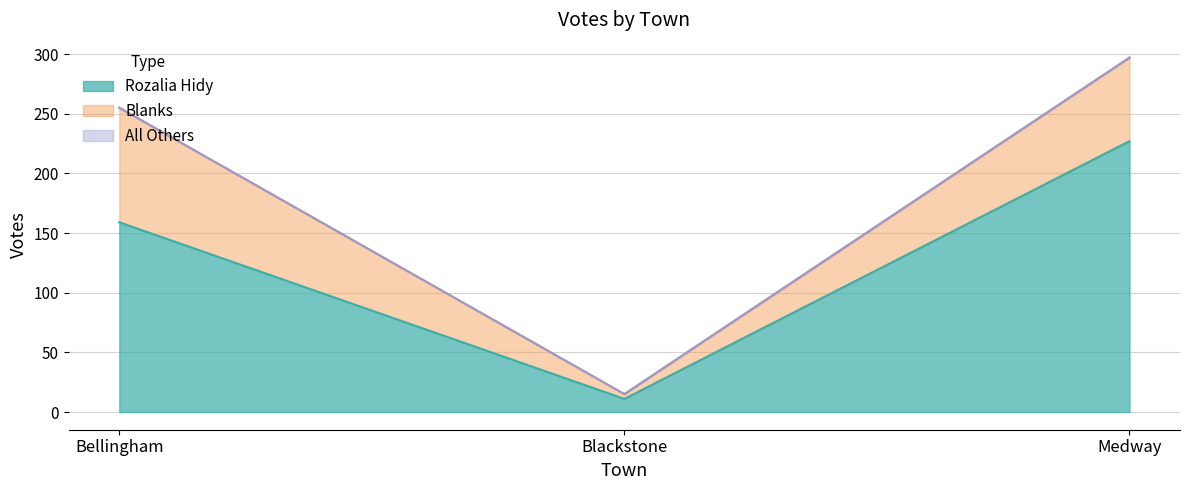

What is the lowest value of the Blanks series?

4